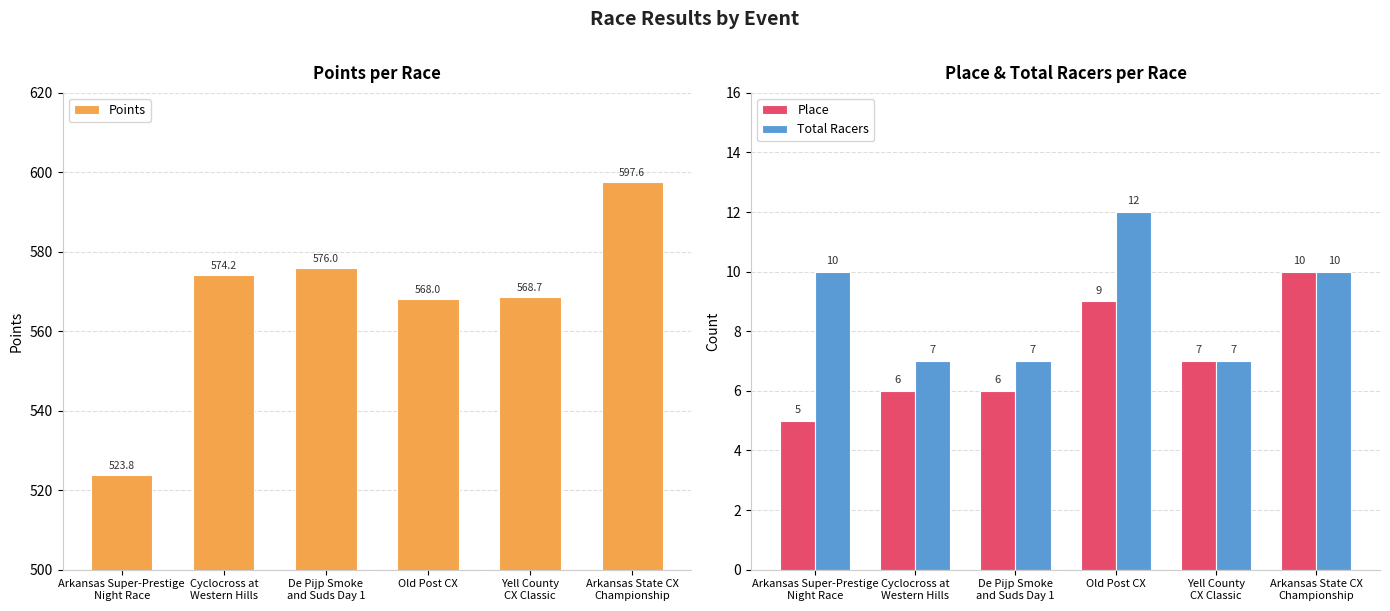

List the labels in order of Total Racers value, largest first.

Old Post CX, Arkansas Super-Prestige
Night Race, Arkansas State CX
Championship, Cyclocross at
Western Hills, De Pijp Smoke
and Suds Day 1, Yell County
CX Classic